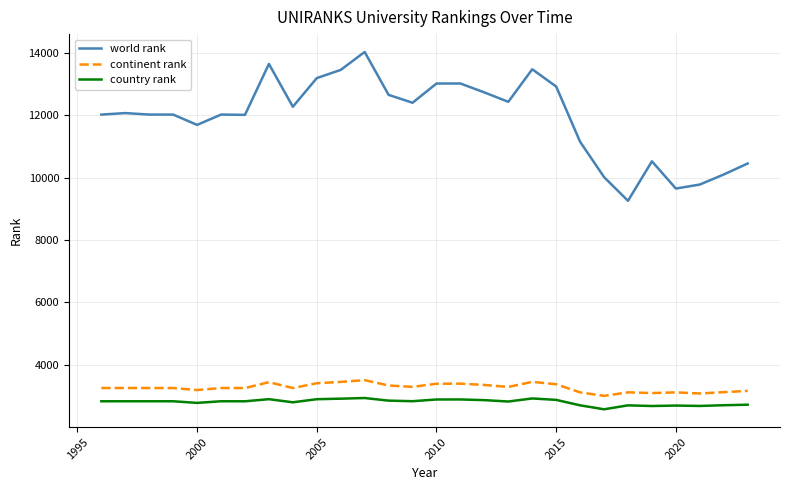

What is the difference between the maximum and minimum values in the continent rank series?

503